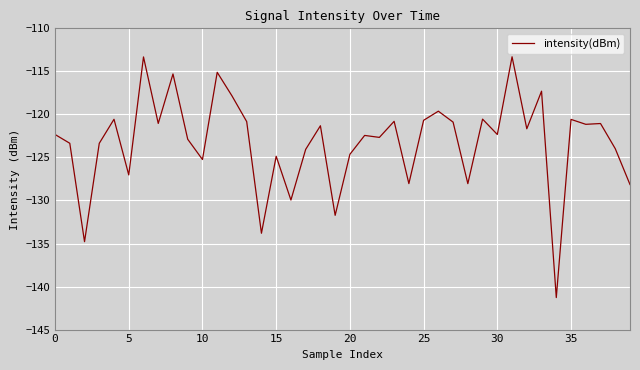

What is the minimum value shown in the chart?

-141.3